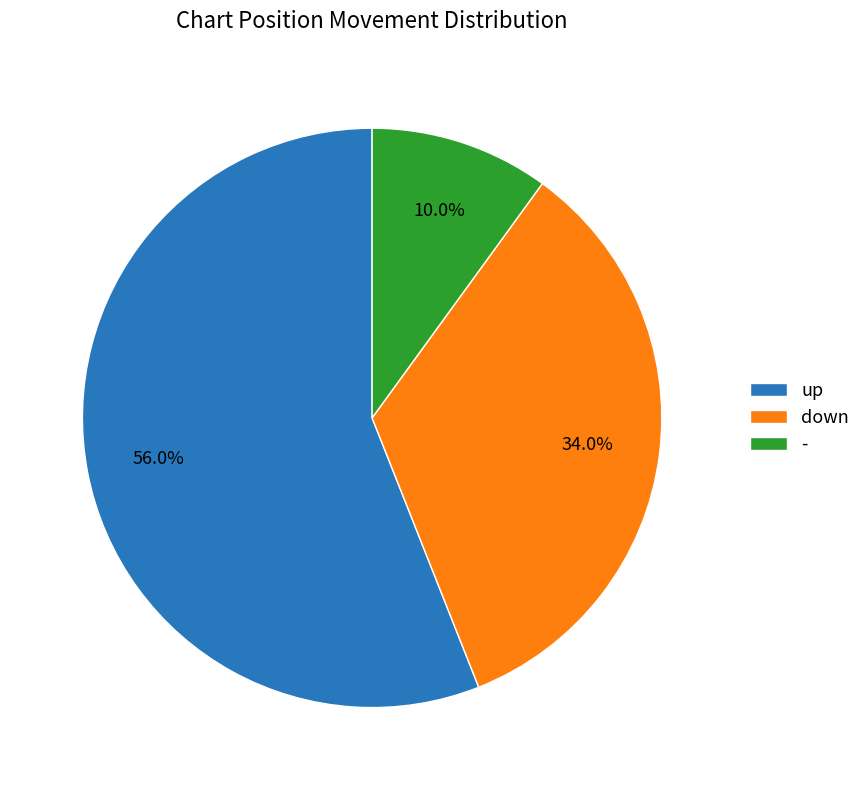

What is the majority slice?

up